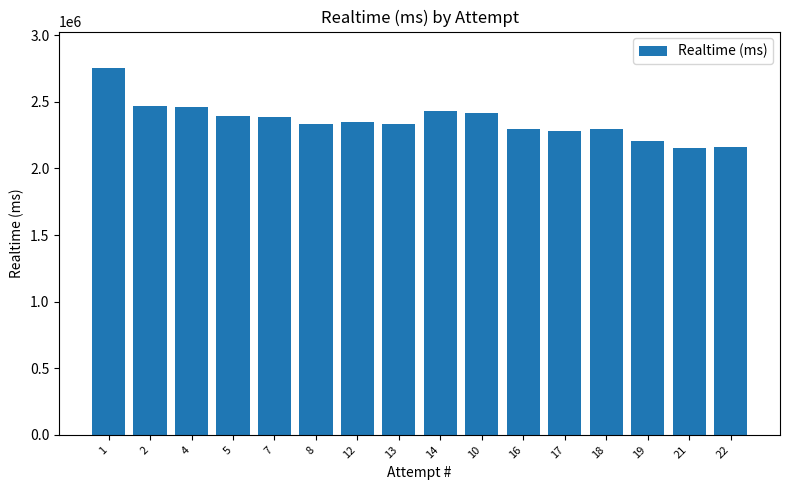

The value at 8 is 2332897. True or false?

True